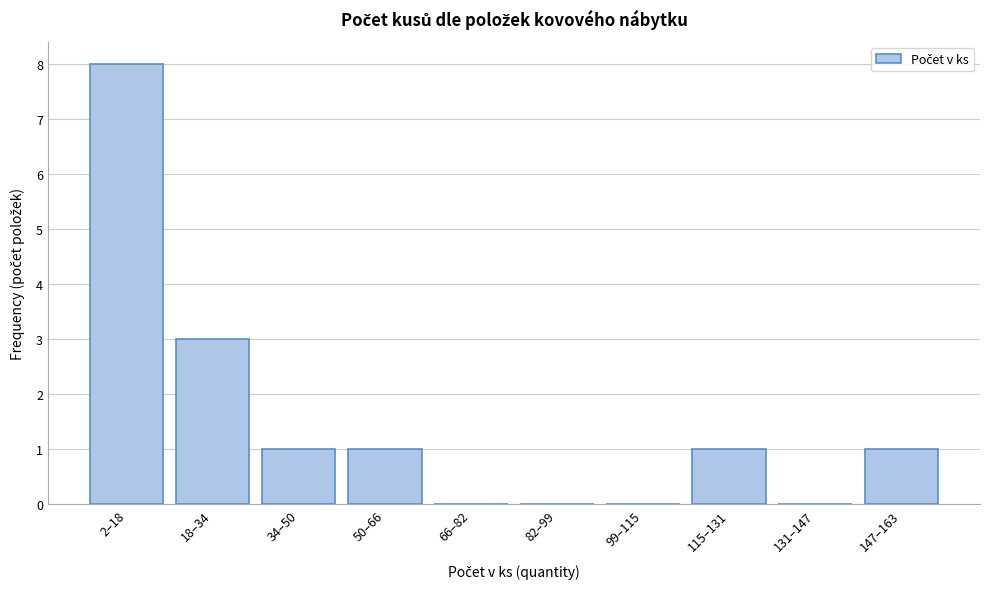

Reading left to right, extract all data points from this chart.

2–18=8	18–34=3	34–50=1	50–66=1	66–82=0	82–99=0	99–115=0	115–131=1	131–147=0	147–163=1